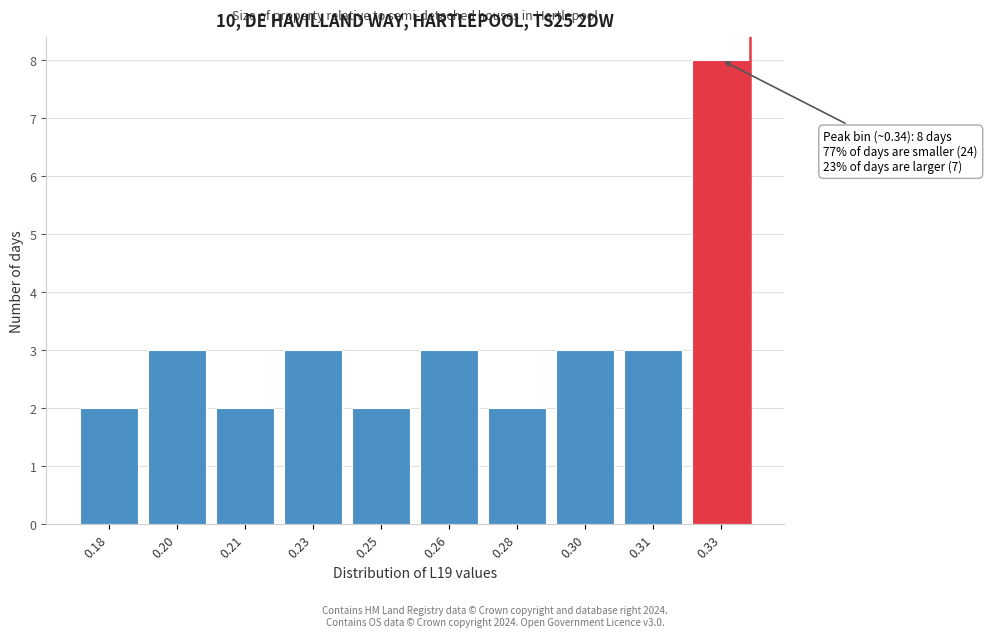

Reading right to left, extract all data points from this chart.

8	3	3	2	3	2	3	2	3	2